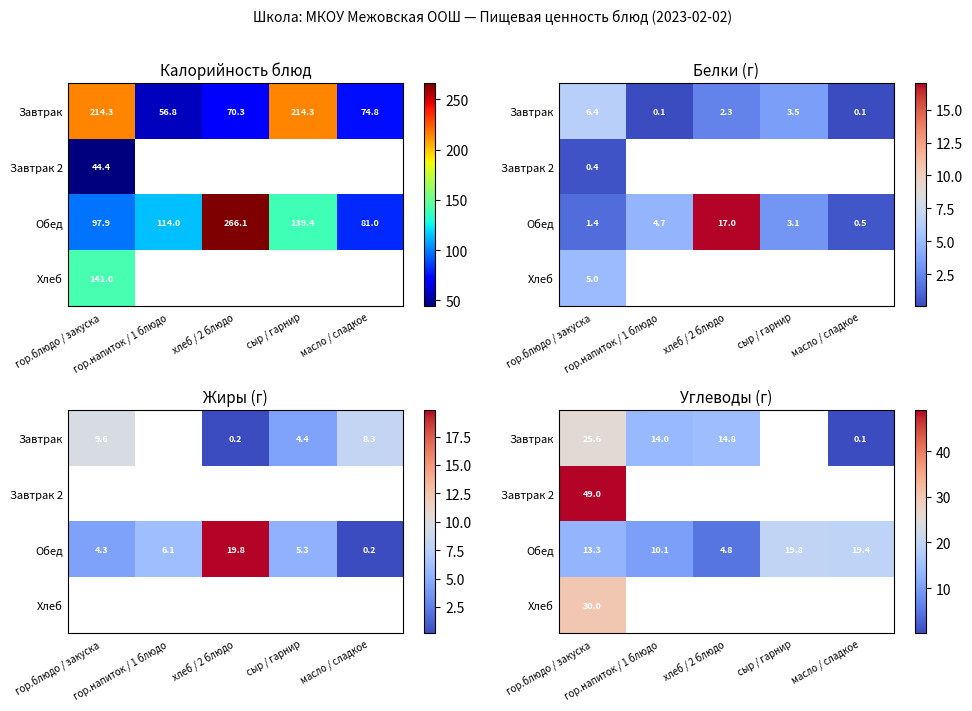

Between гор.блюдо / закуска and хлеб / 2 блюдо, which is larger?

гор.блюдо / закуска